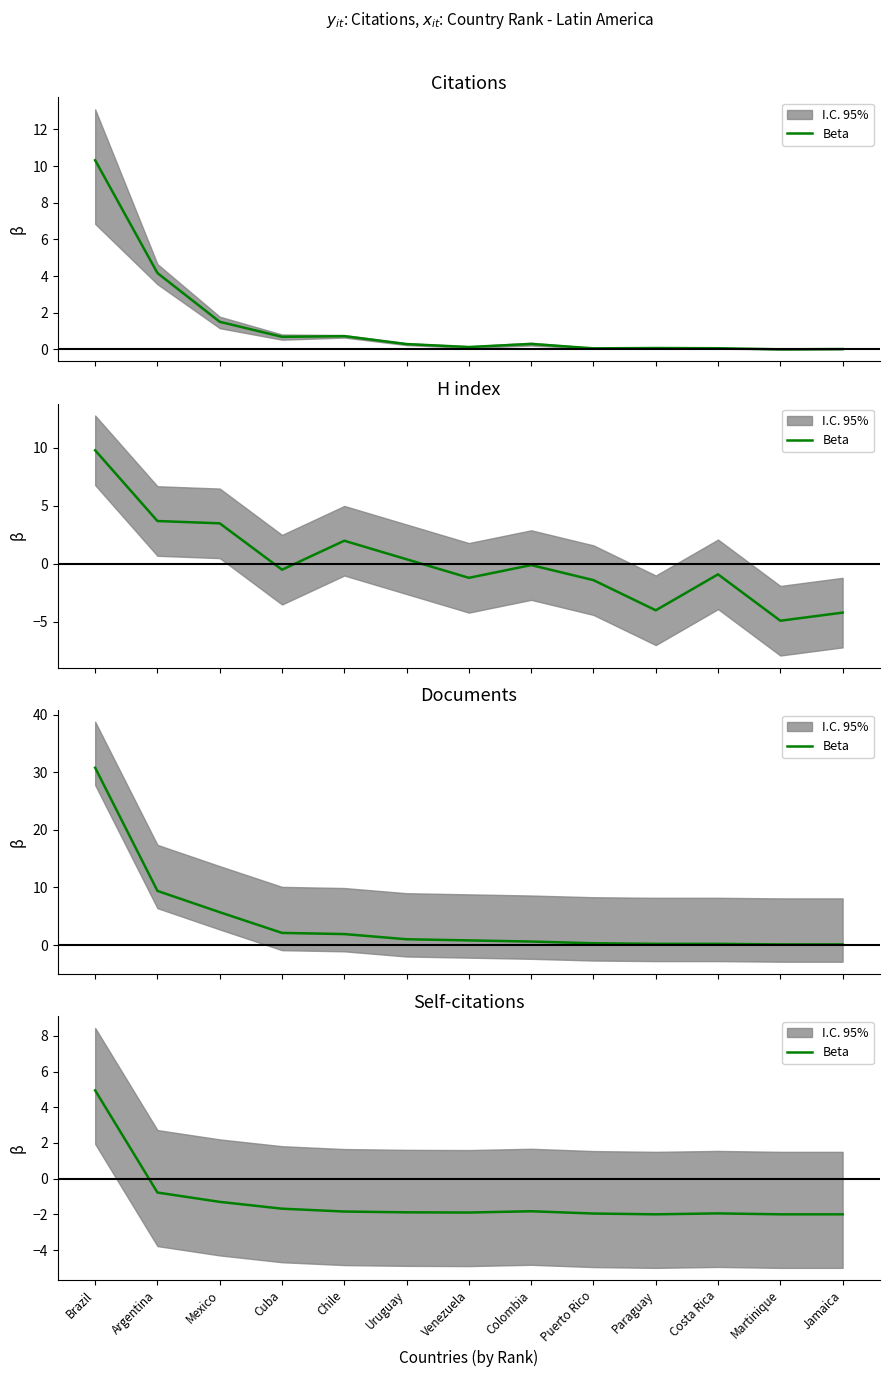

How many interior local peaks (higher than both neighbors) does the data have?

2